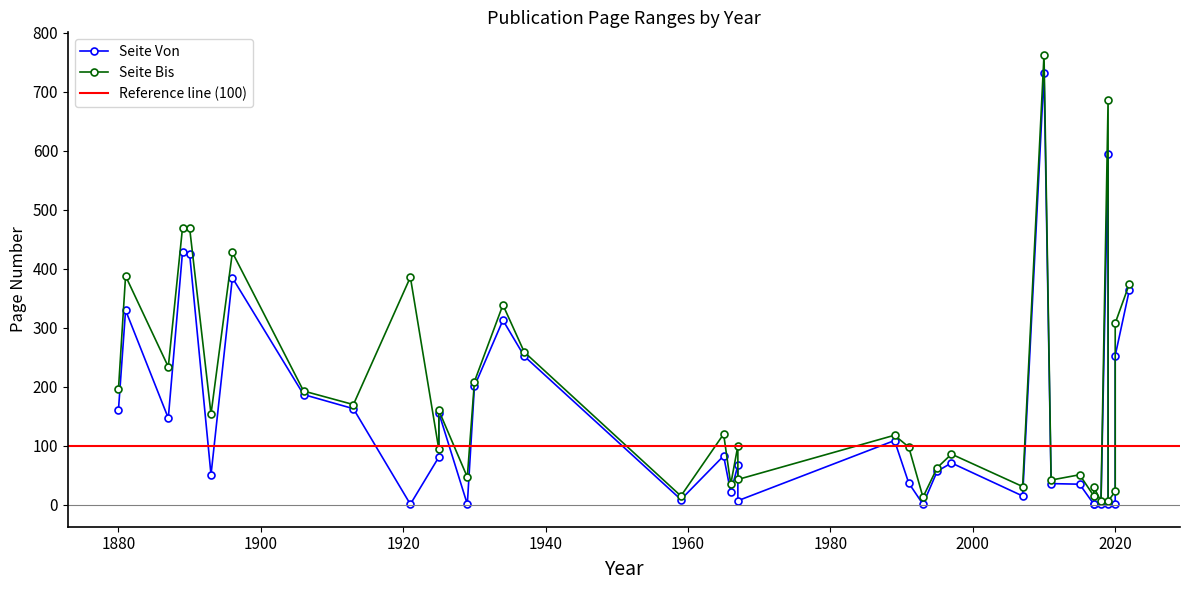

What are all the series names shown in the legend?

Seite Von, Seite Bis